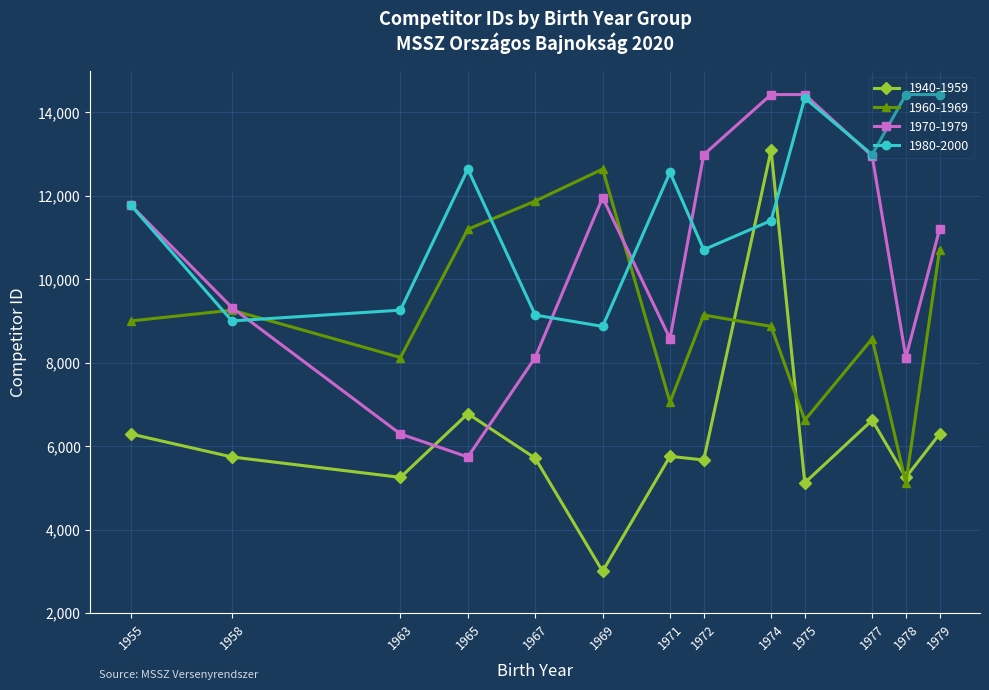

What is the spread (max minus min) of values at 1969?

9644